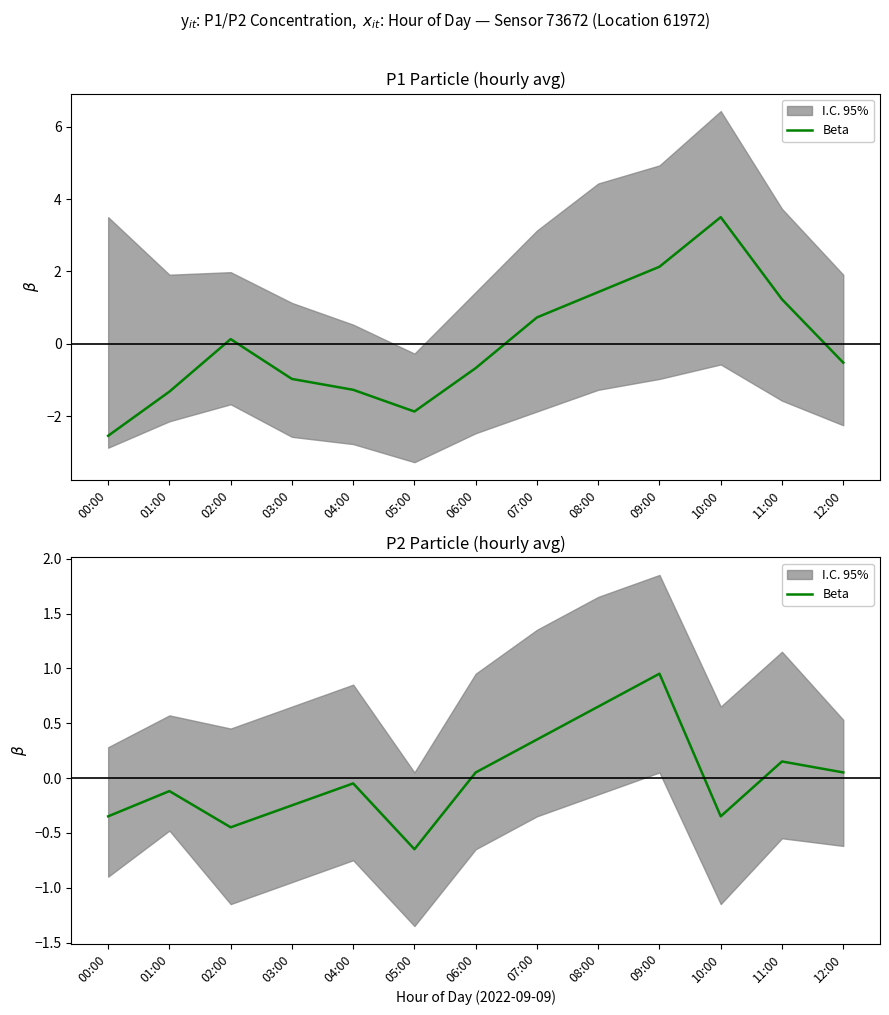

Reading right to left, extract all data points from this chart.

12:00=0.1	11:00=0.2	10:00=-0.3	09:00=1.0	08:00=0.7	07:00=0.4	06:00=0.1	05:00=-0.6	04:00=-0.0	03:00=-0.2	02:00=-0.4	01:00=-0.1	00:00=-0.3